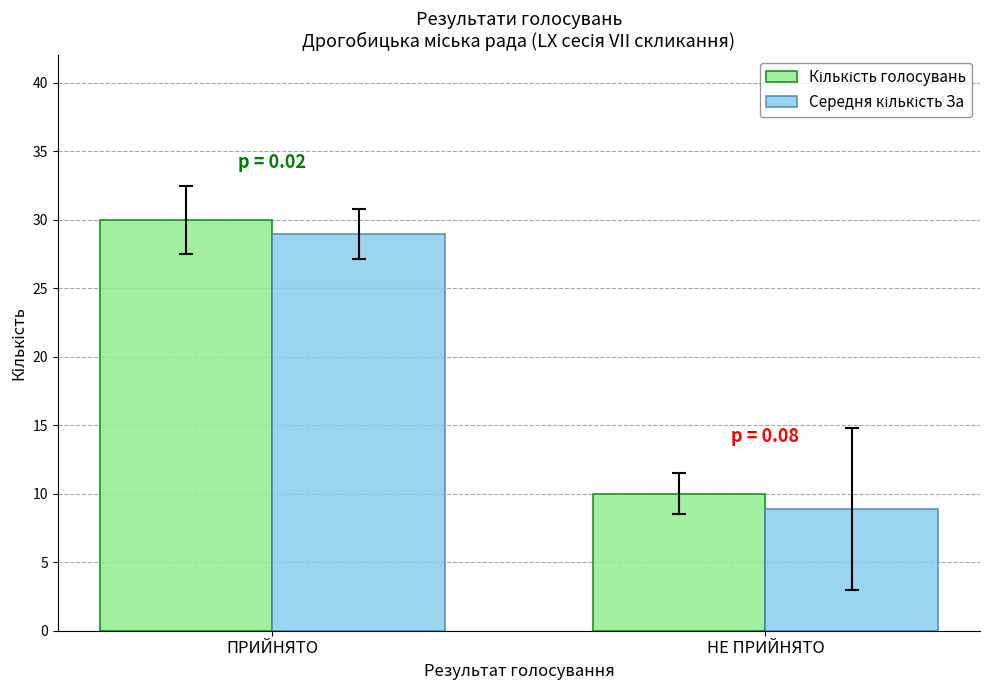

How many categories are shown in the chart?

2